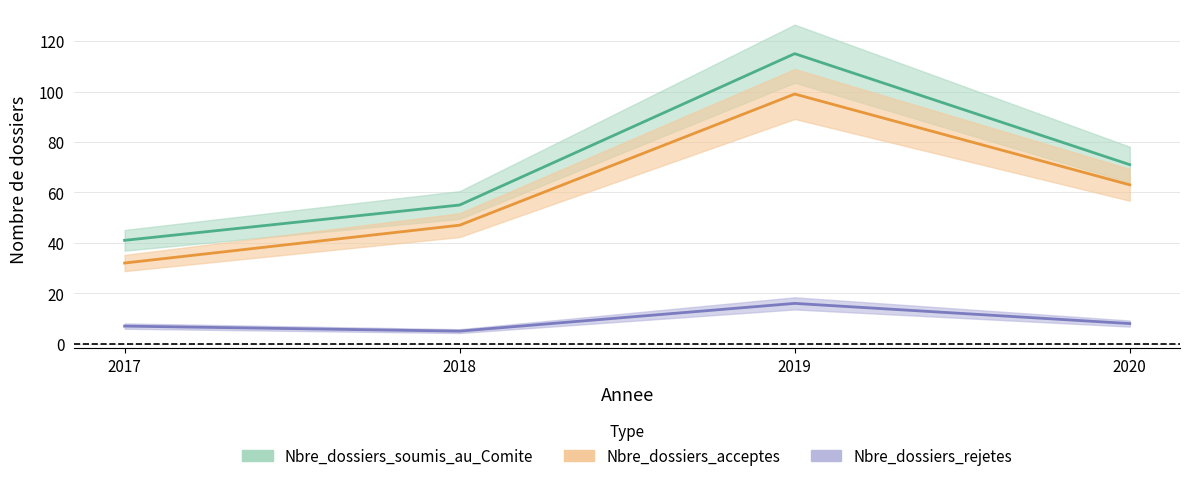

The Nbre_dossiers_acceptes series shows 52 at 2019. True or false?

False